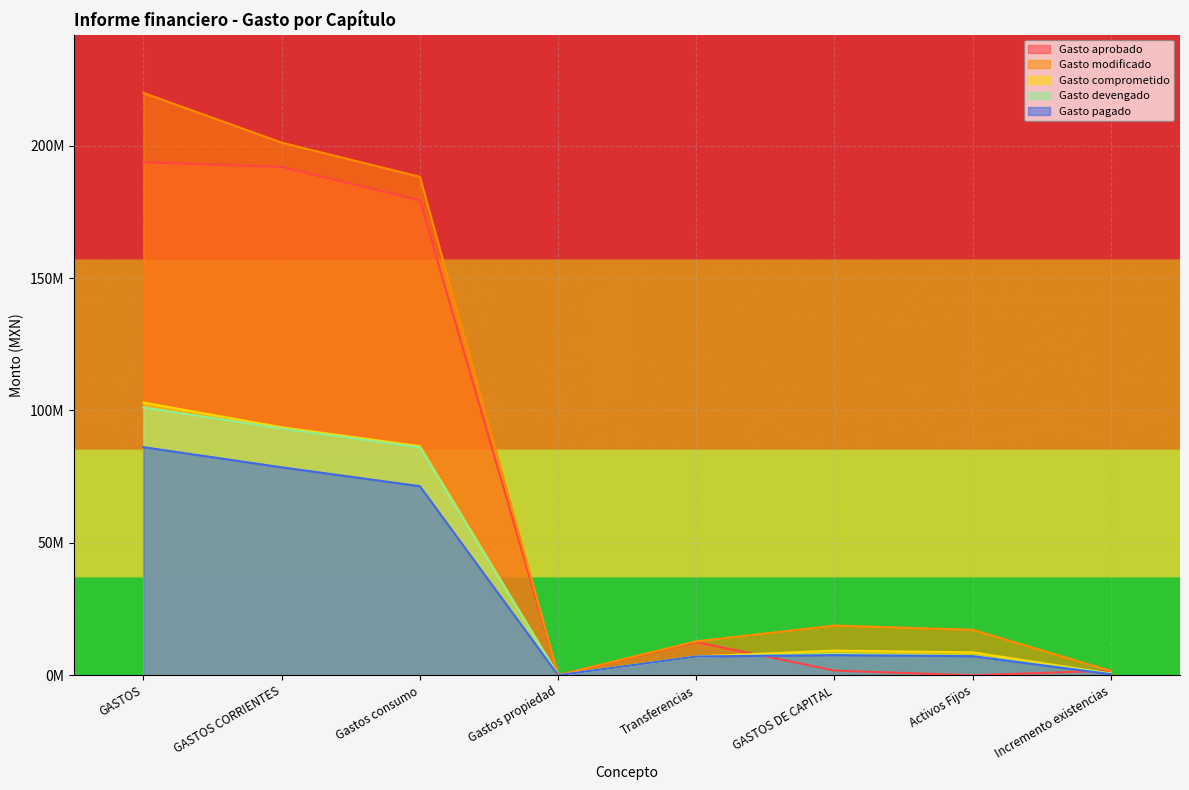

What is the label of the 5th point from the right?

Gastos propiedad